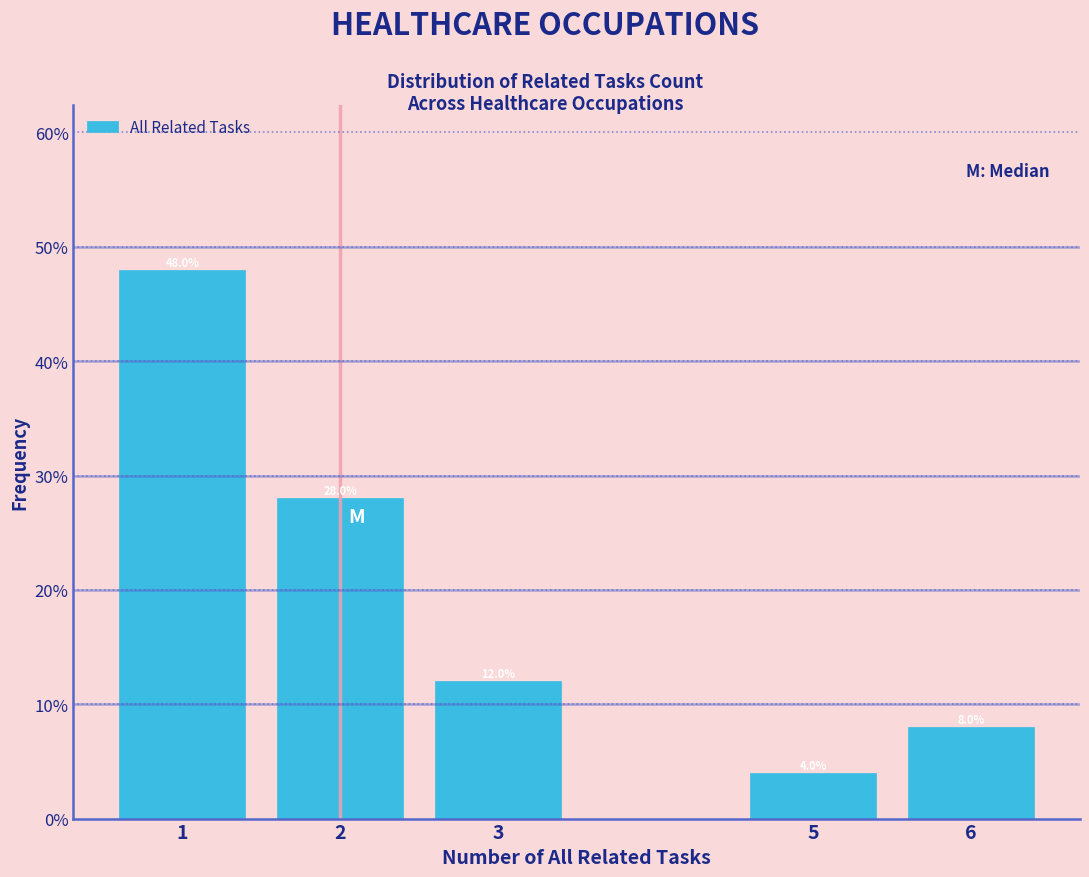

Over which range of the x-axis is the bar tallest?

0.5 to 1.5